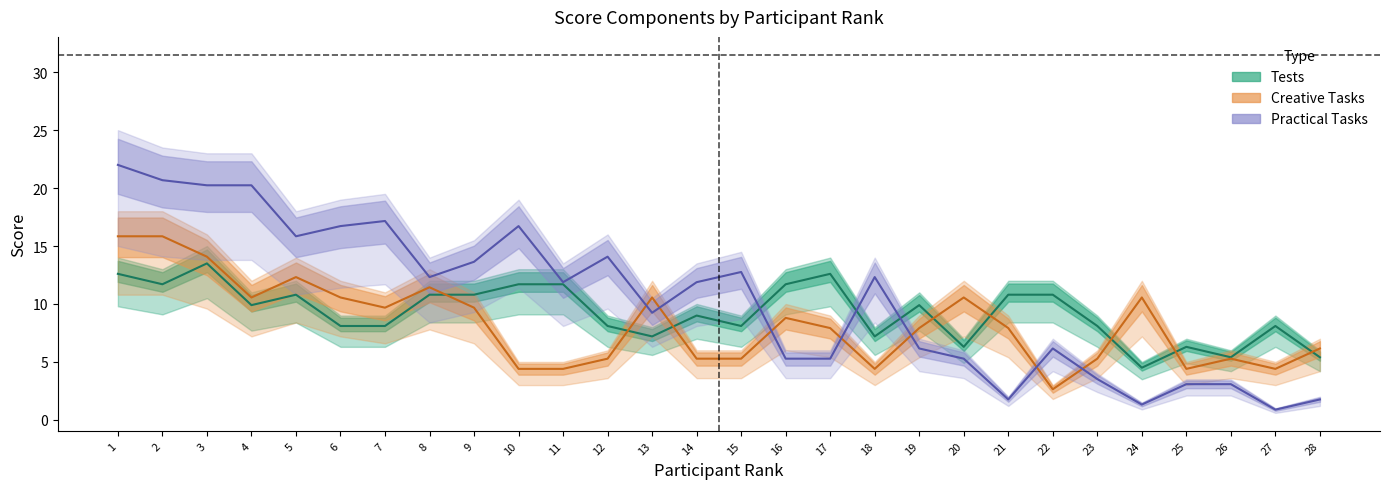

At which category is the sum across all series the highest?

1